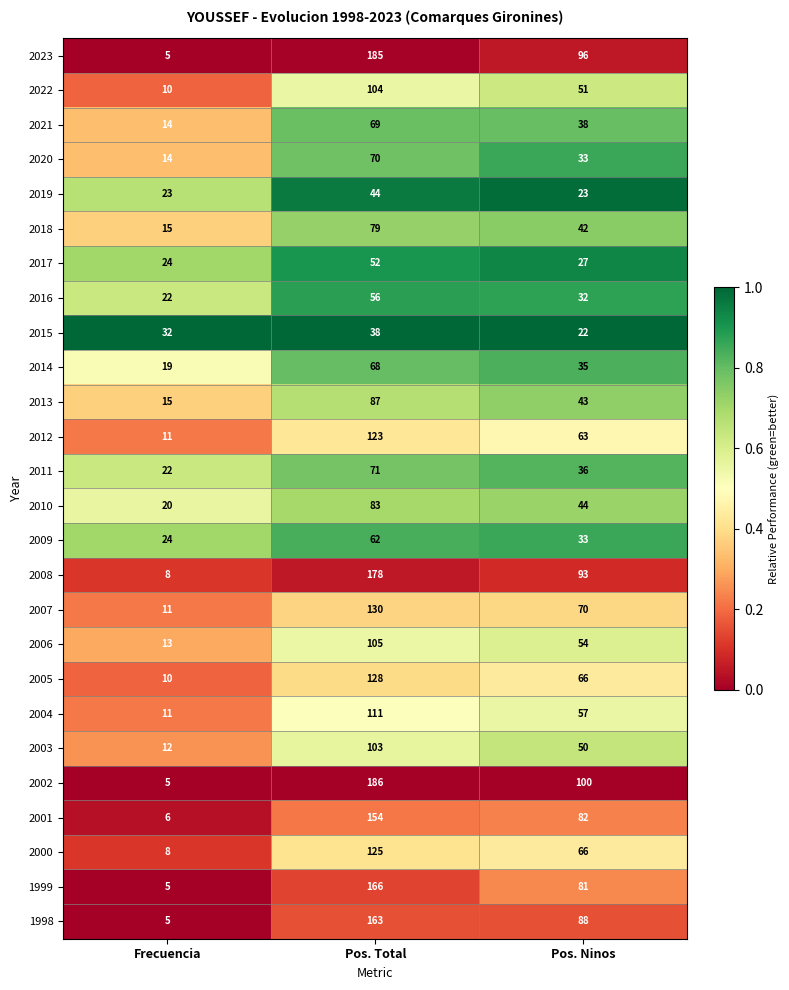

At which label is 2008 closest to 93?

Pos. Ninos